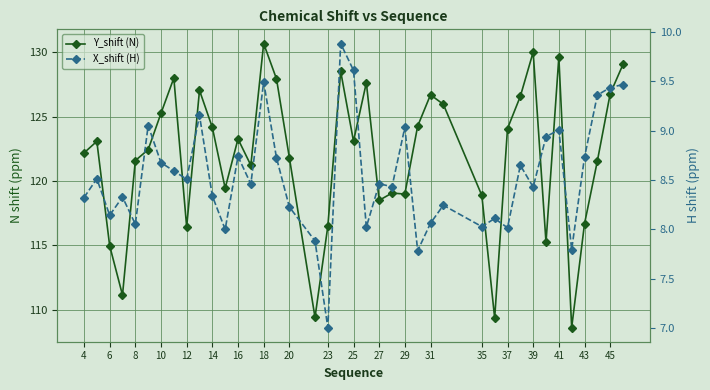

What is the average value of the X_shift (H) series?

8.5